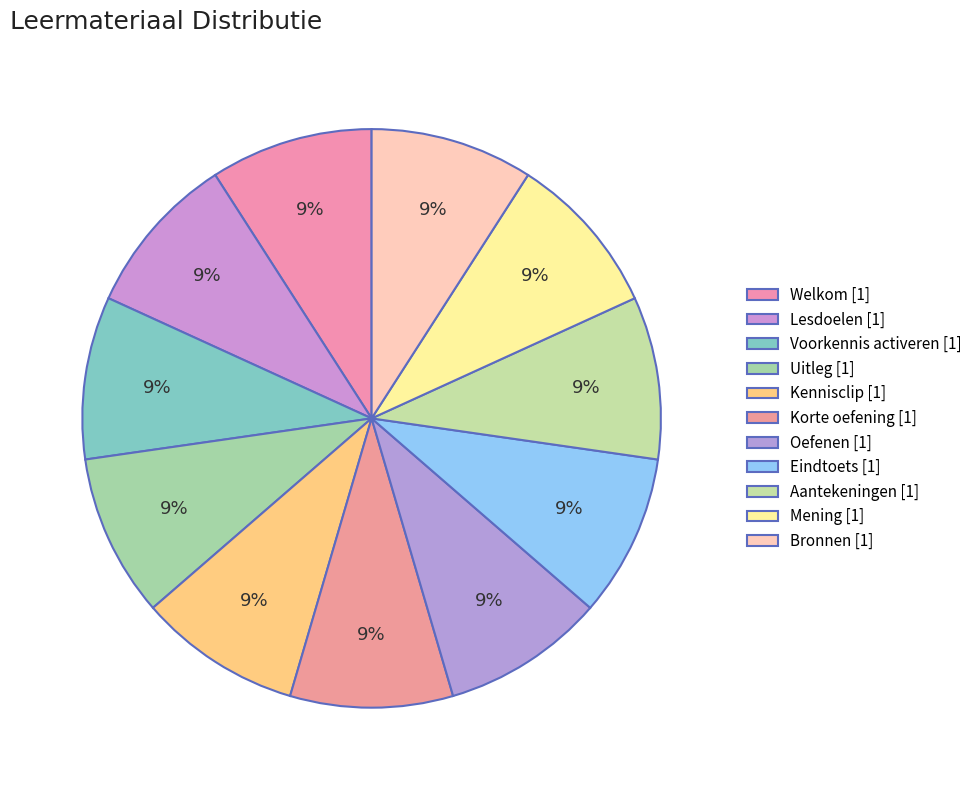

What percentage do Uitleg and Voorkennis activeren together represent?

18.2%